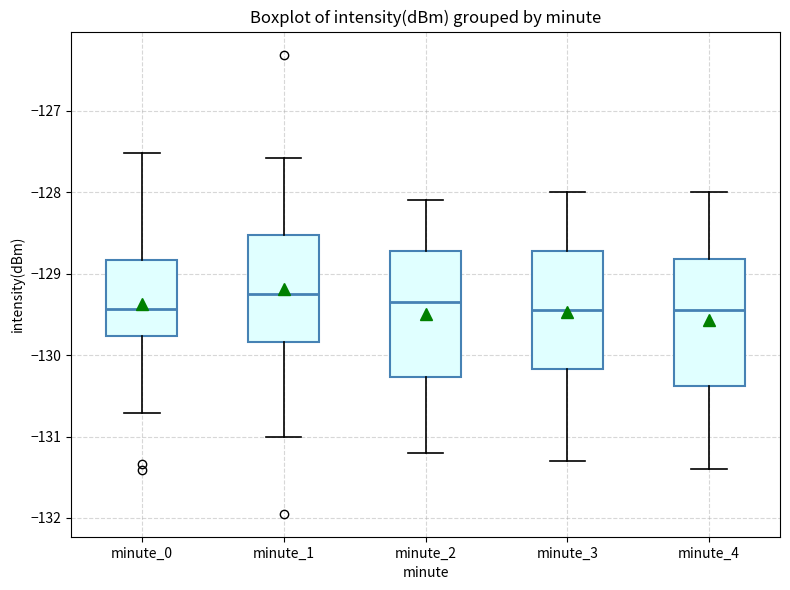

Where does the lower whisker of the box for minute_1 end on the y-axis? The values are not printed on the chart, so give them approximately, as read against the axis.

-131.0